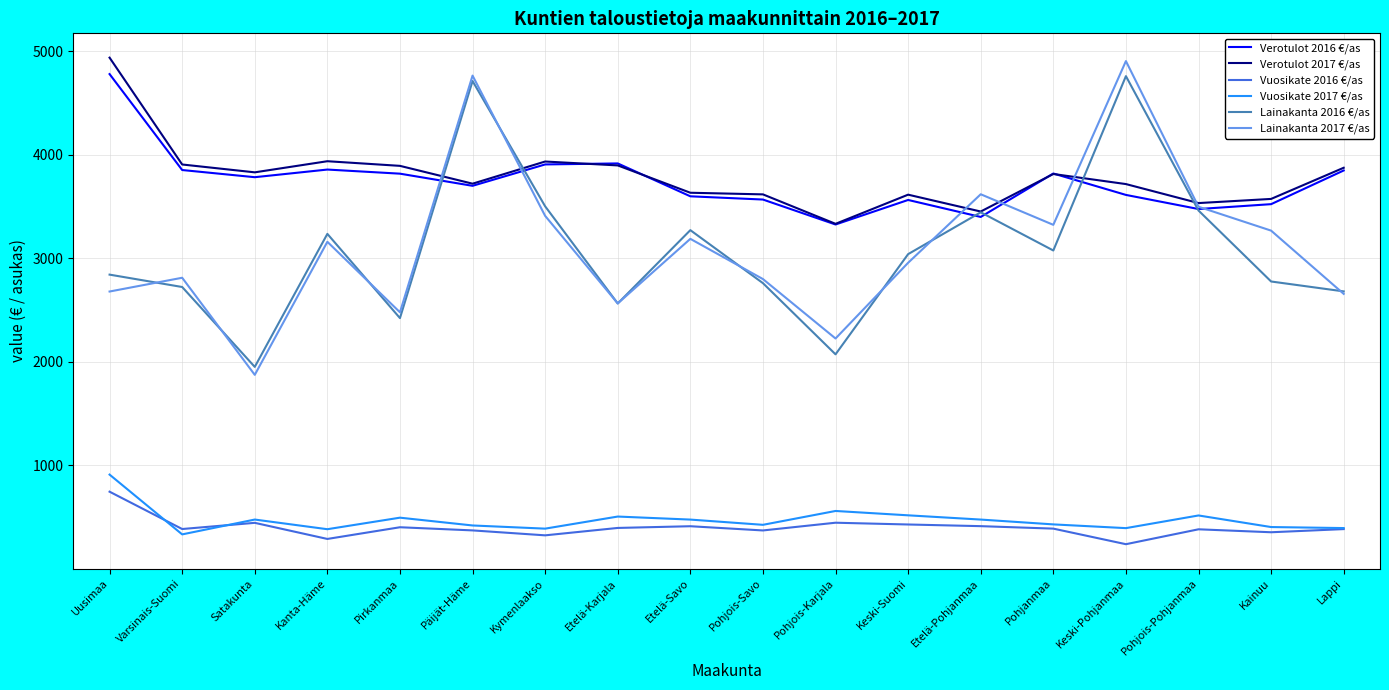

True or false: Vuosikate 2016 €/as and Lainakanta 2016 €/as intersect in this chart.

False